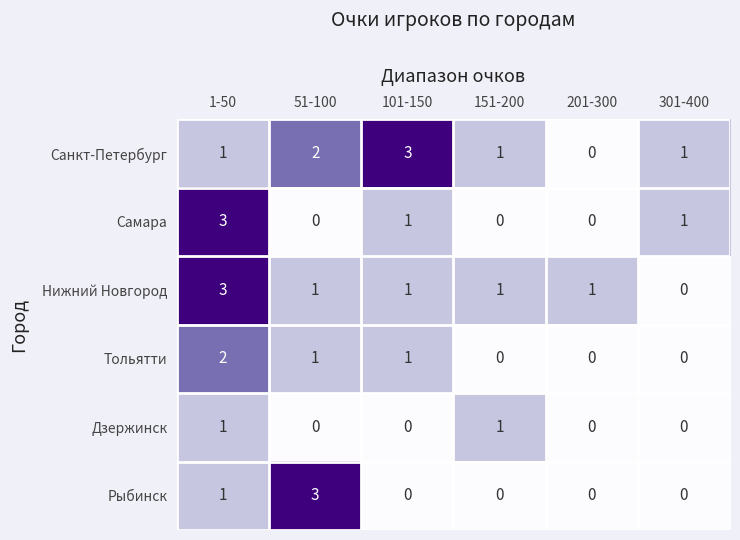

What is the difference between the maximum and minimum values in the Нижний Новгород series?

3